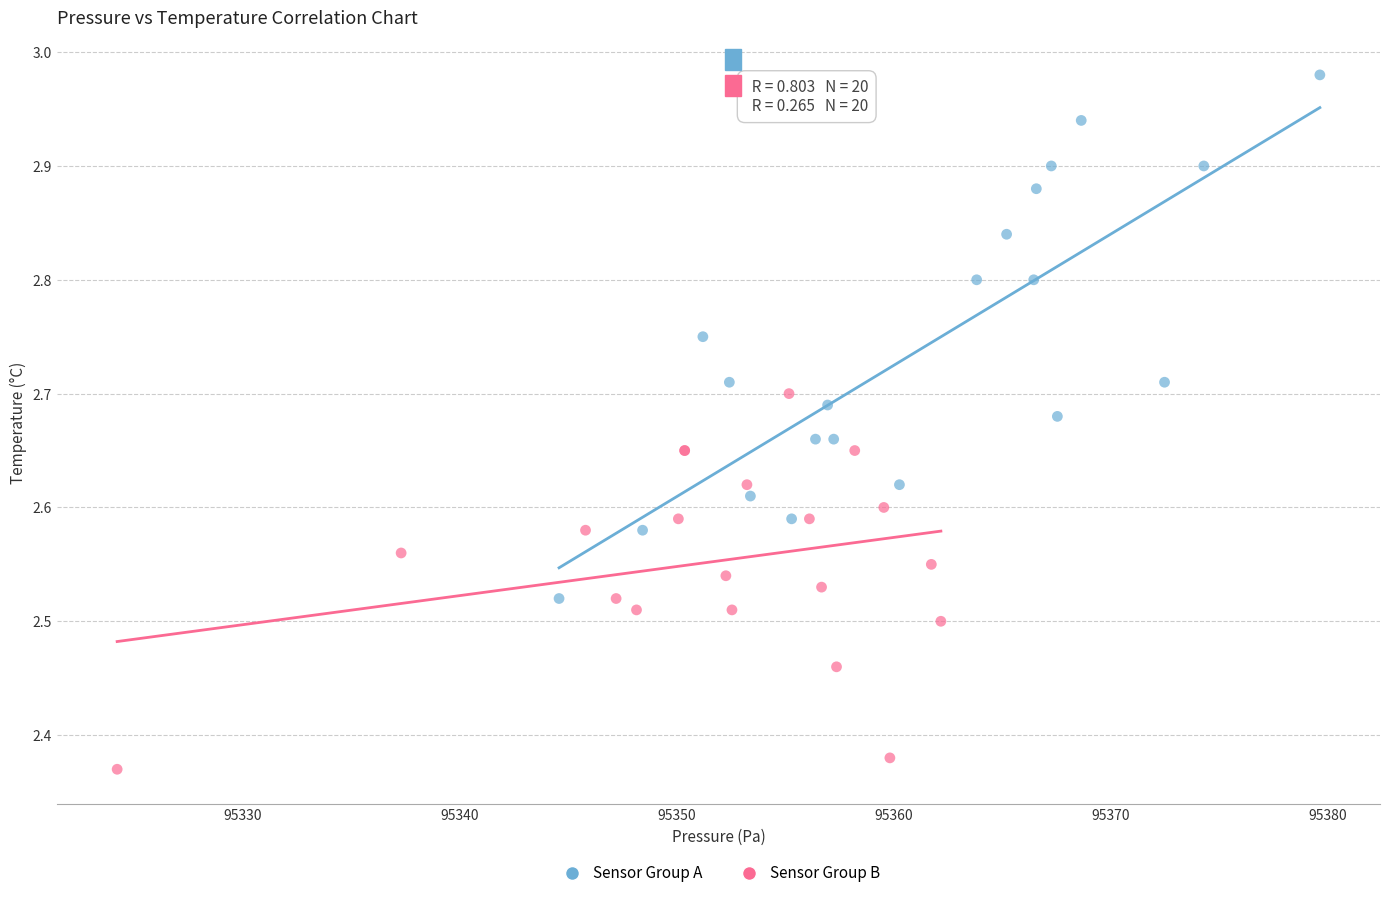

Which series has the largest Y range (max minus min)?

Sensor Group A